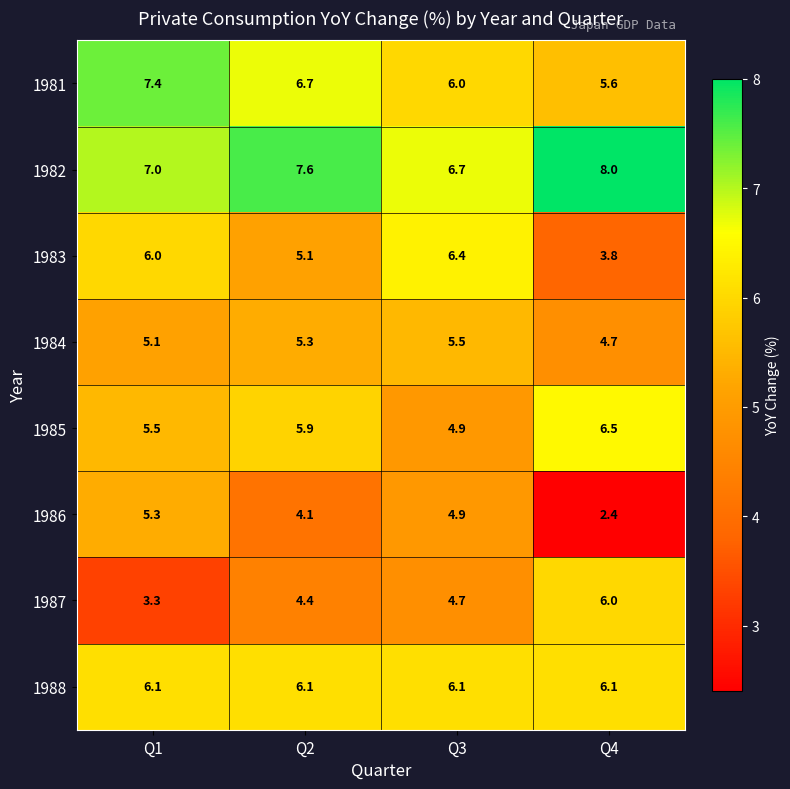

What is the difference between the maximum and second lowest values in the 1987 series?

1.6